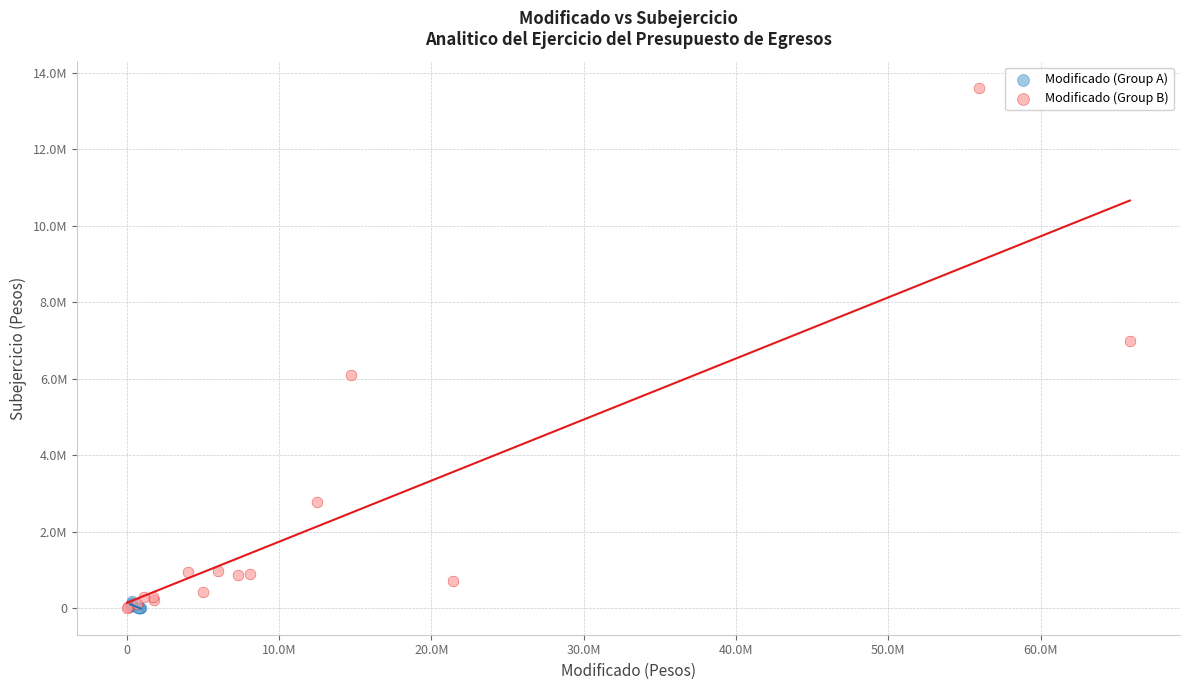

Which series reaches the maximum Y coordinate?

Modificado (Group B)